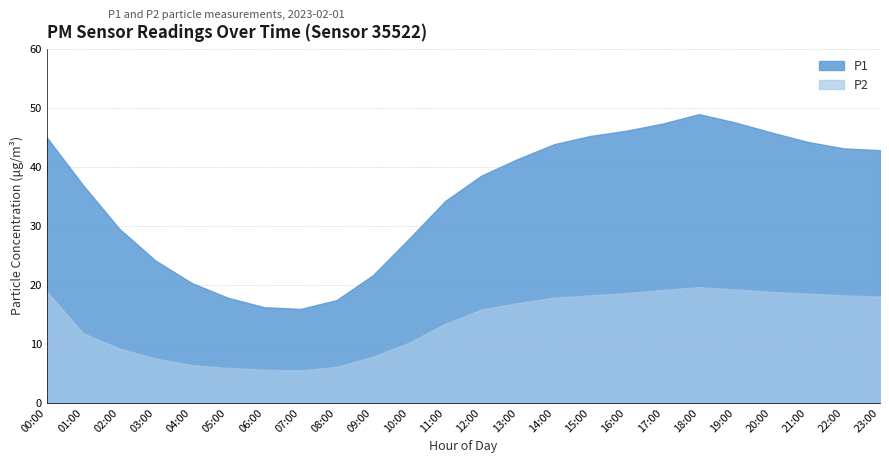

Does the chart display data point markers on the line(s)?

No